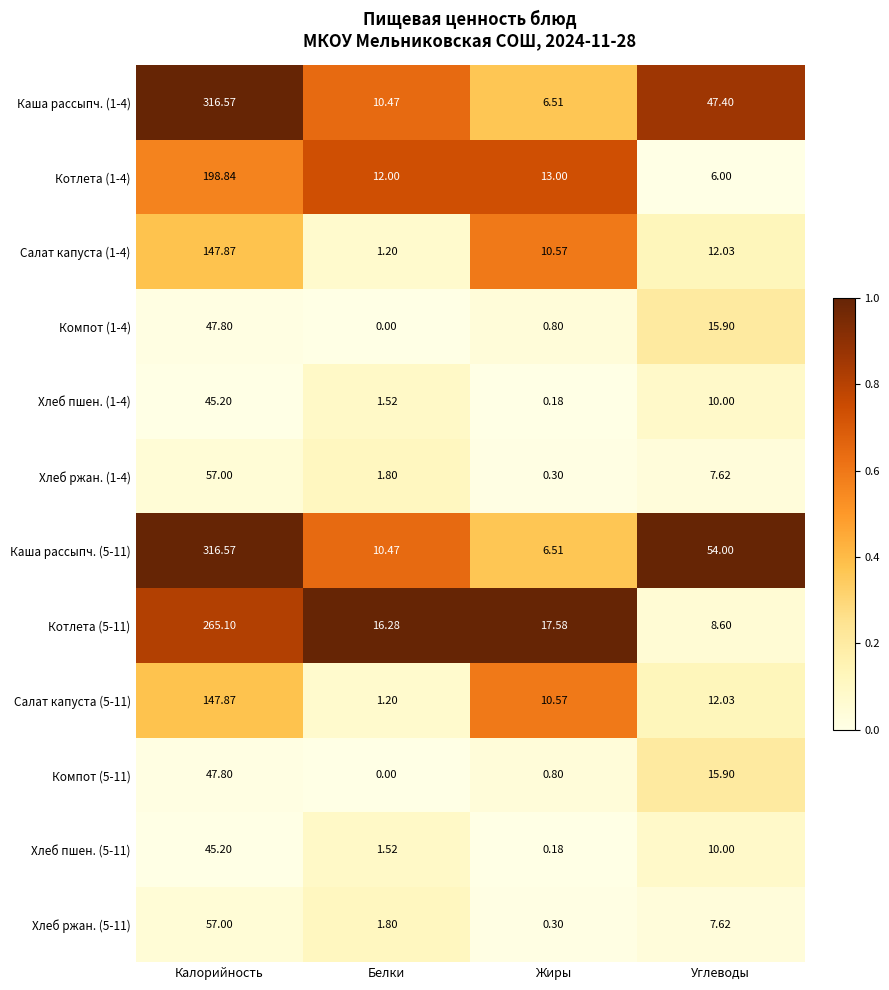

List the labels in order of Каша рассыпч. (5-11) value, smallest first.

Жиры, Белки, Углеводы, Калорийность